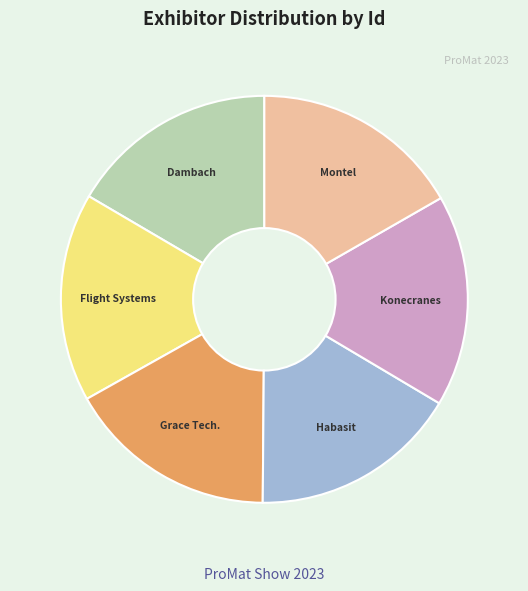

Is there a majority slice in this chart?

No